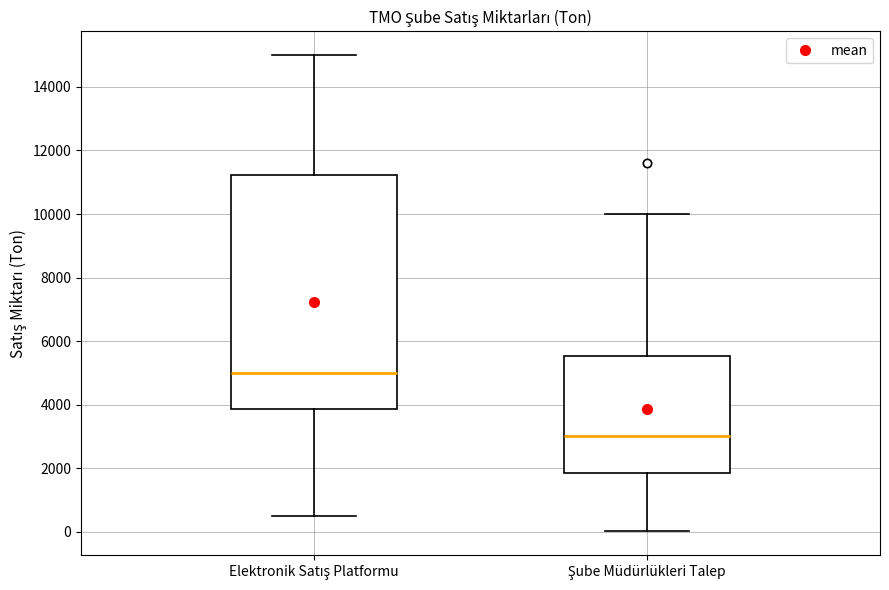

Which box is the tallest, from its lower edge to its upper edge?

Elektronik Satış Platformu